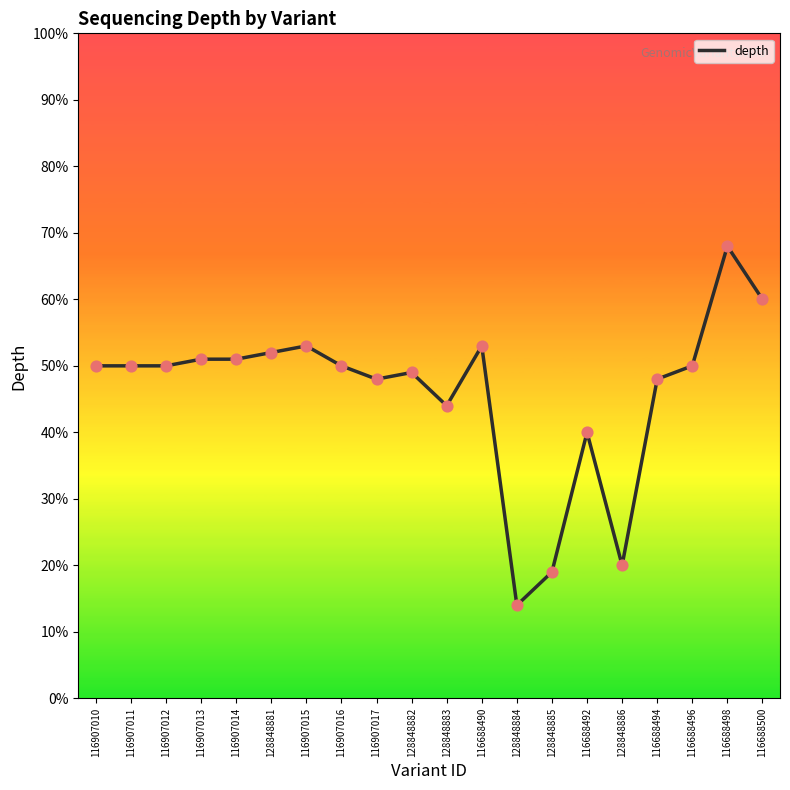

Which has a higher value, 116688492 or 116688500?

116688500